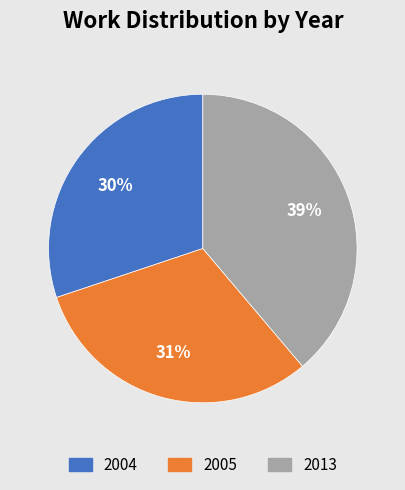

Which slice is the largest?

2013